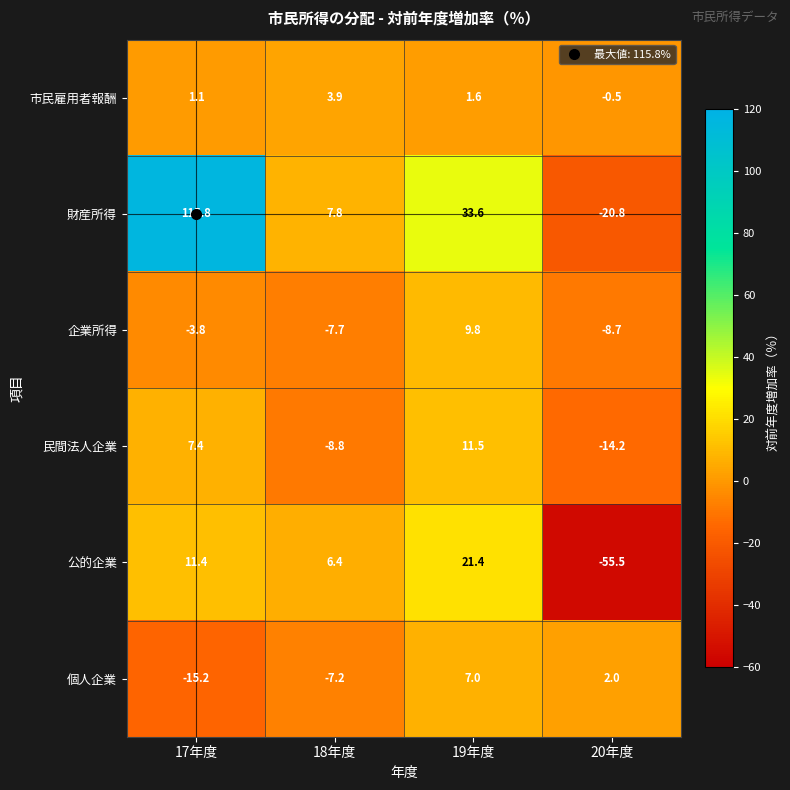

What is the maximum value shown in the chart?

115.8